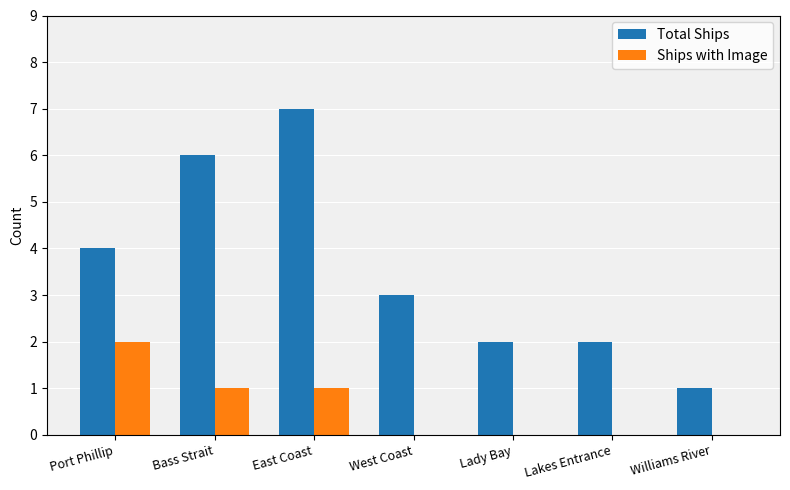

How many data points does each series have?

7